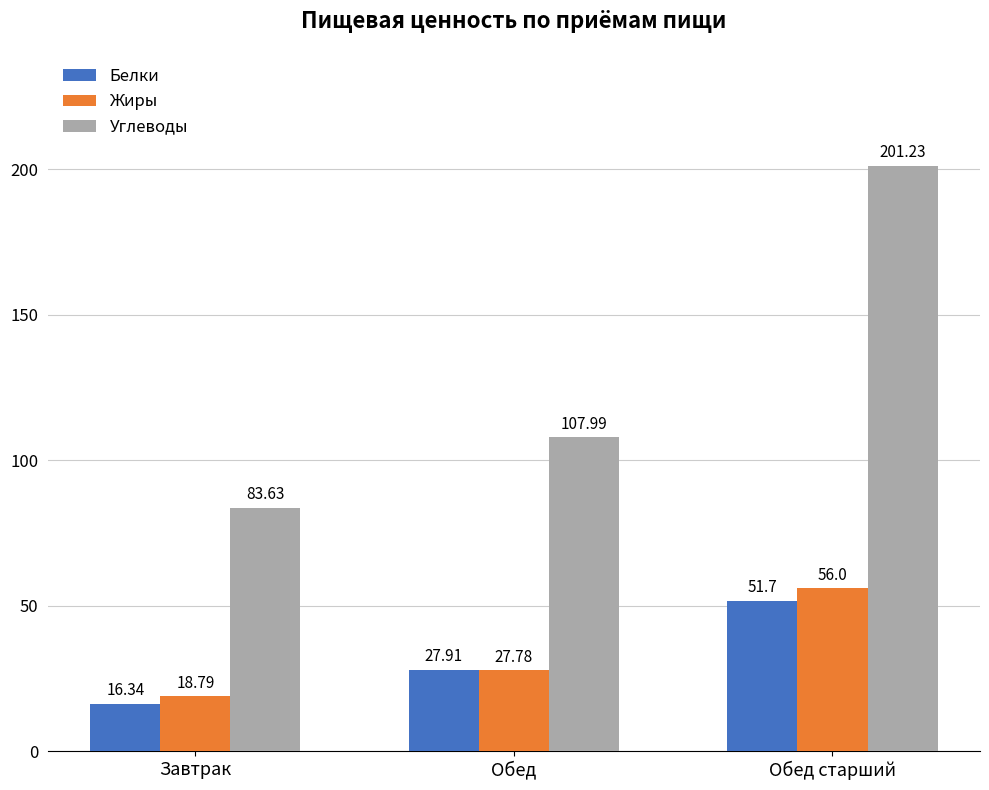

How many bars are there in each group?

3